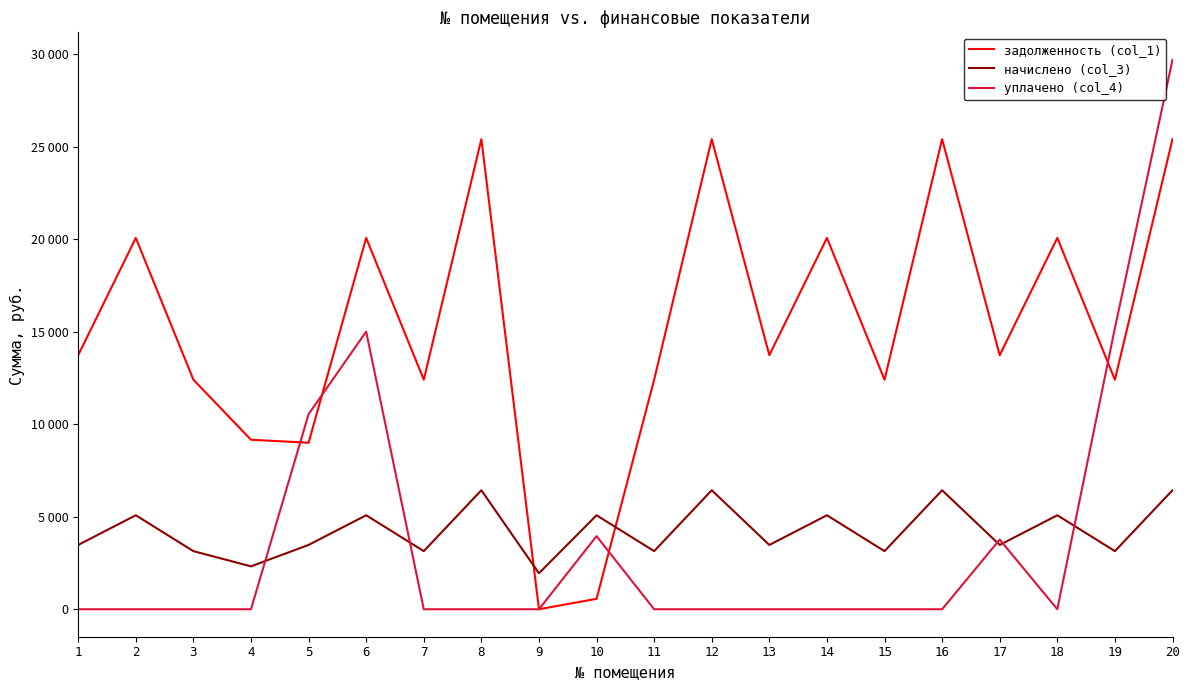

At which category does начислено (col_3) reach its first local valley?

4